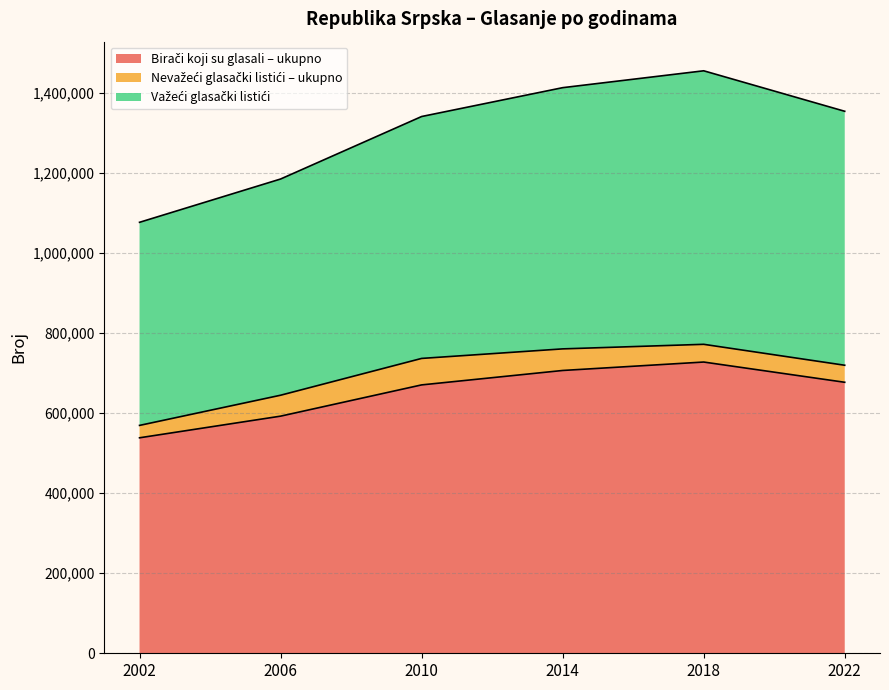

What is the total value across all series at 2002?

1076730